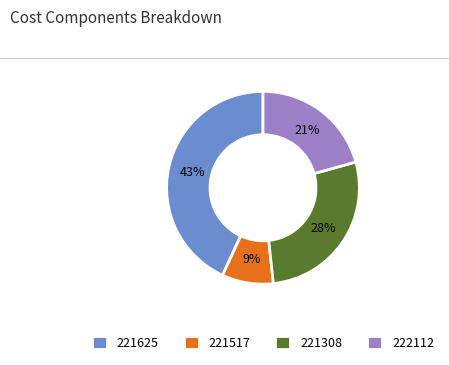

True or false: 222112 accounts for 34% of the total.

False